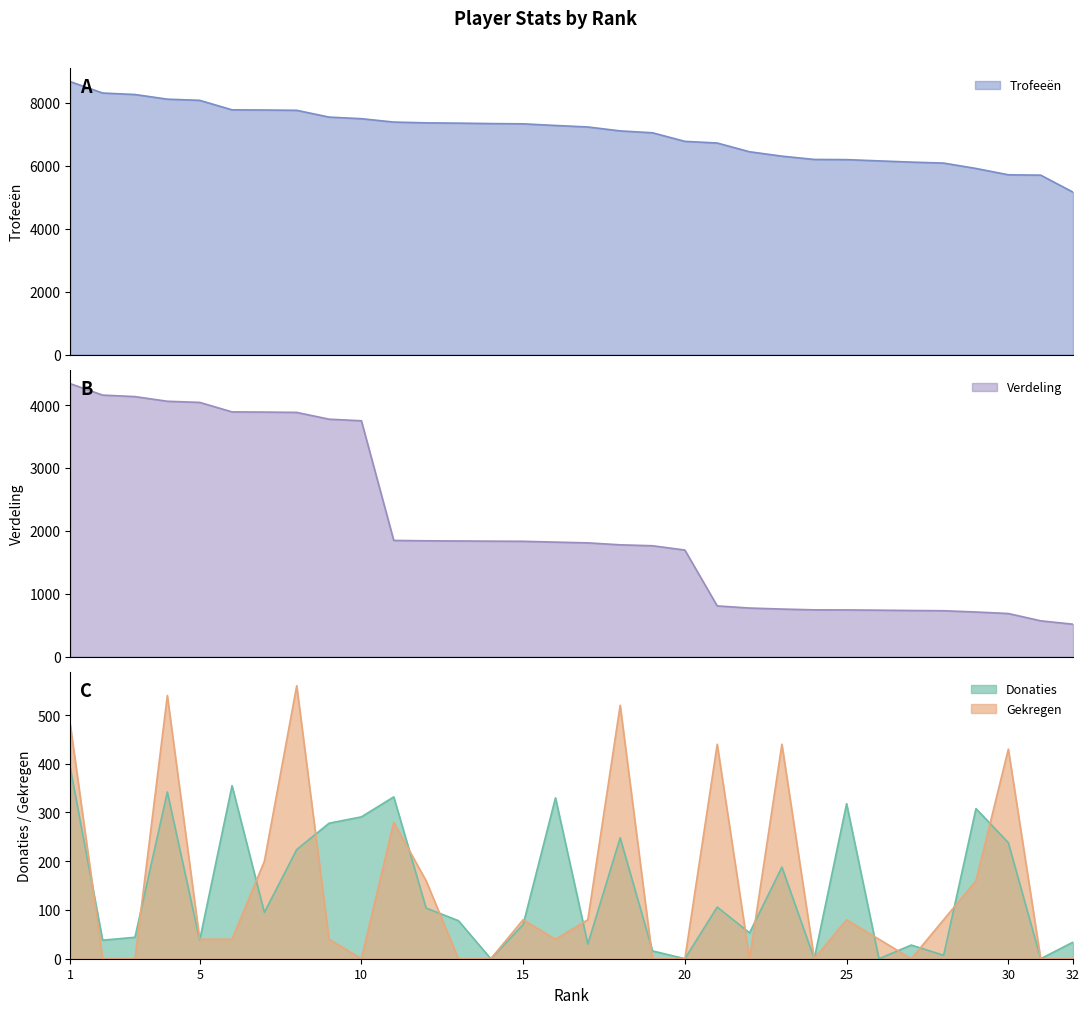

Is it true that Gekregen equals -235 at 2?

False